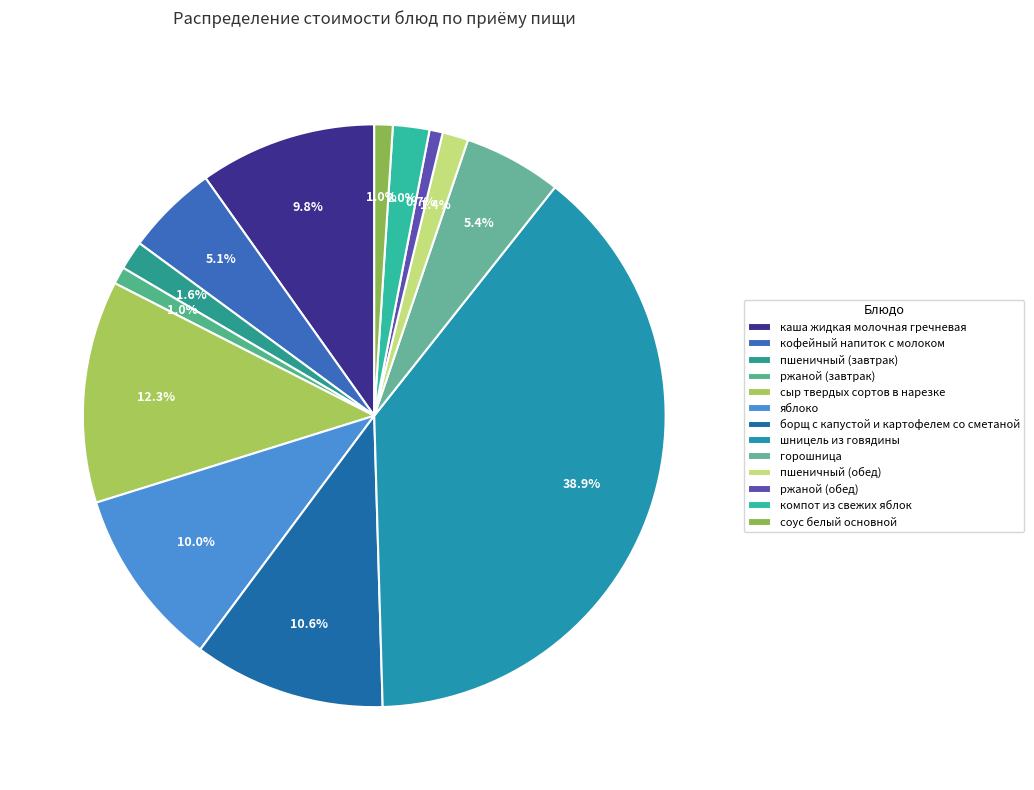

How many slices are in this pie chart?

13